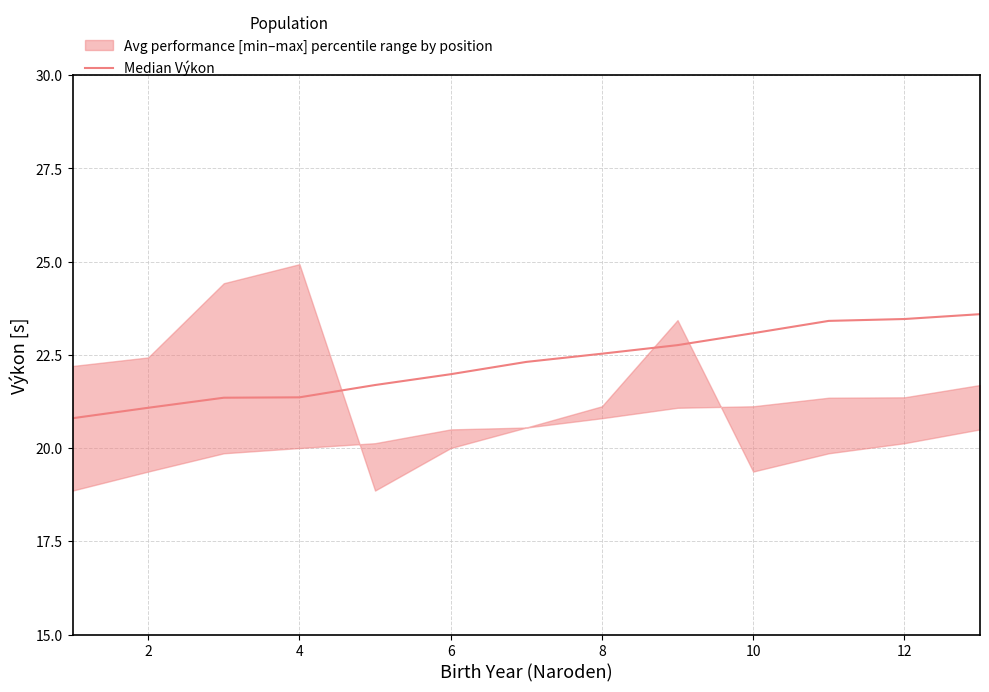

Reading left to right, what are all the values shown in this chart?

20.8	21.1	21.4	21.4	21.7	22.0	22.3	22.5	22.8	23.1	23.4	23.5	23.6